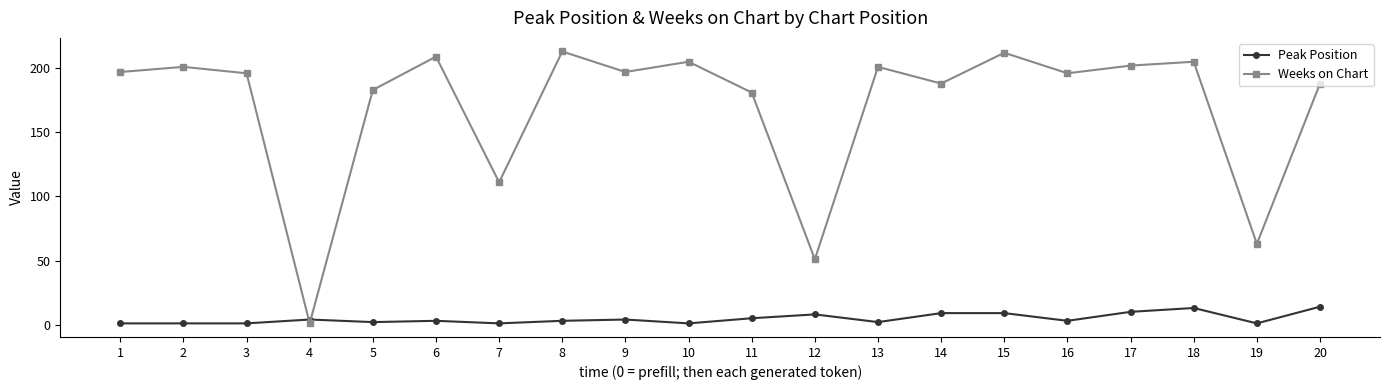

True or false: Weeks on Chart has more than 1 interior local peaks.

True